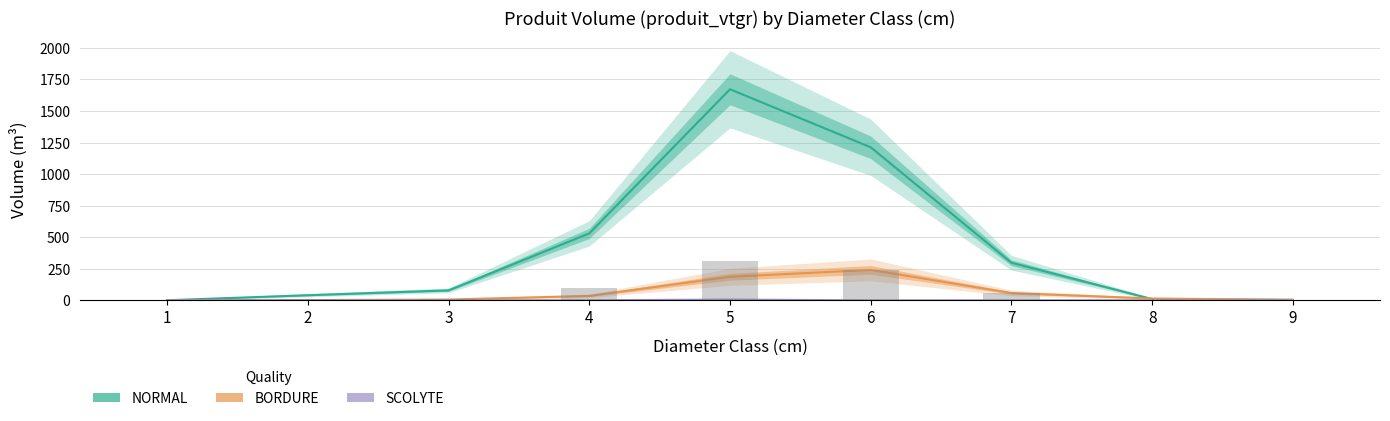

Rank the series at 2 from highest to lowest value.

NORMAL, BORDURE, SCOLYTE